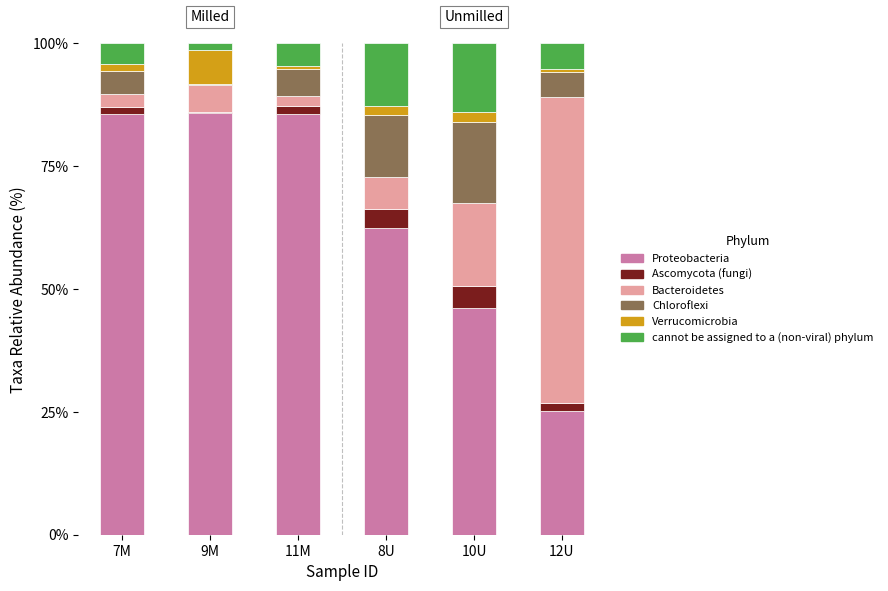

Are the bars grouped side by side (vs. stacked)?

No